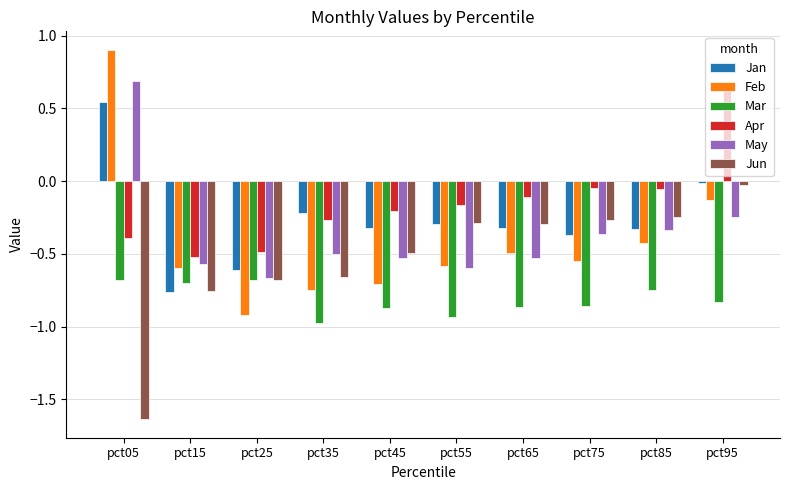

Which category has the highest value across all series?

pct05